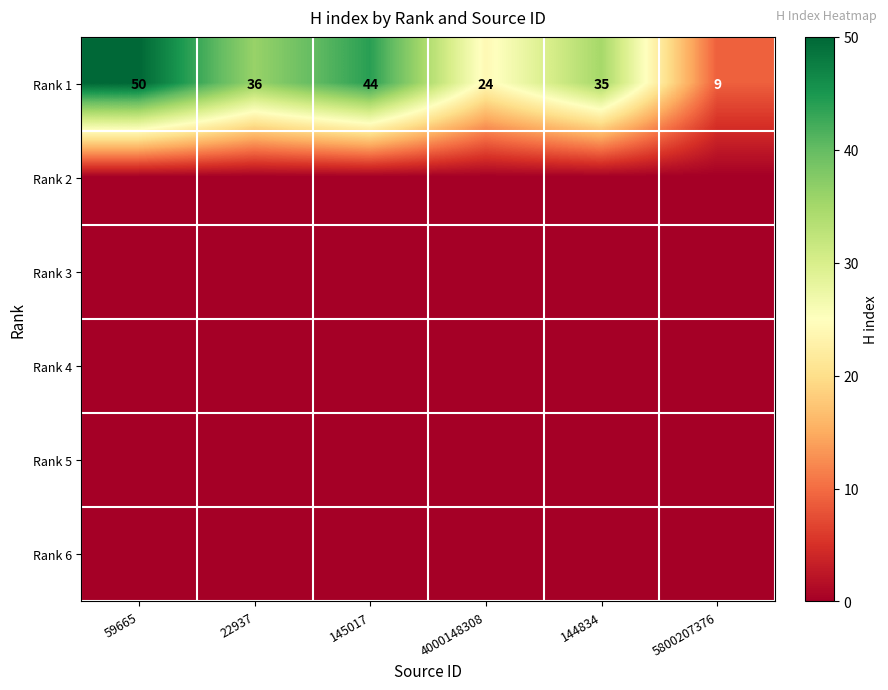

Is it true that Rank 1 equals 24 at 4000148308?

True